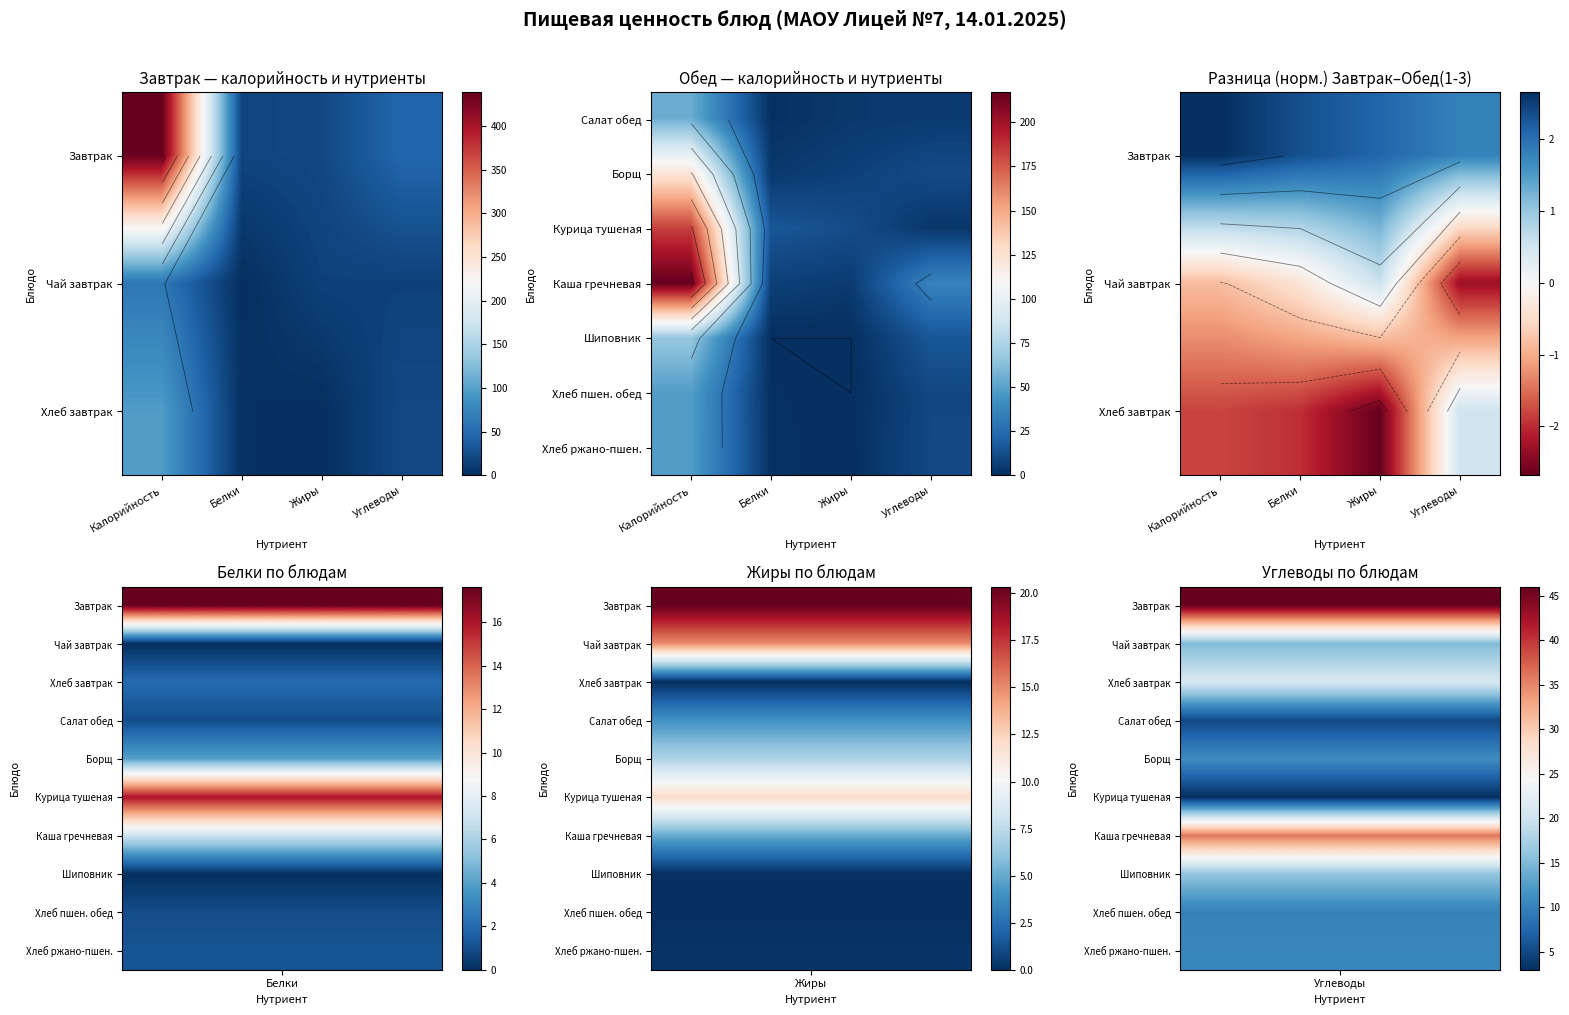

How many values in Хлеб завтрак are above zero?

1